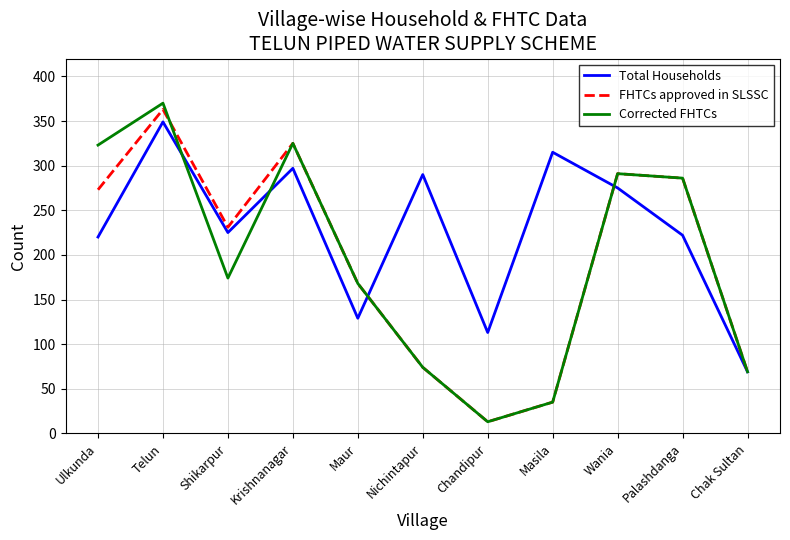

Which series has the largest range (max minus min)?

Corrected FHTCs